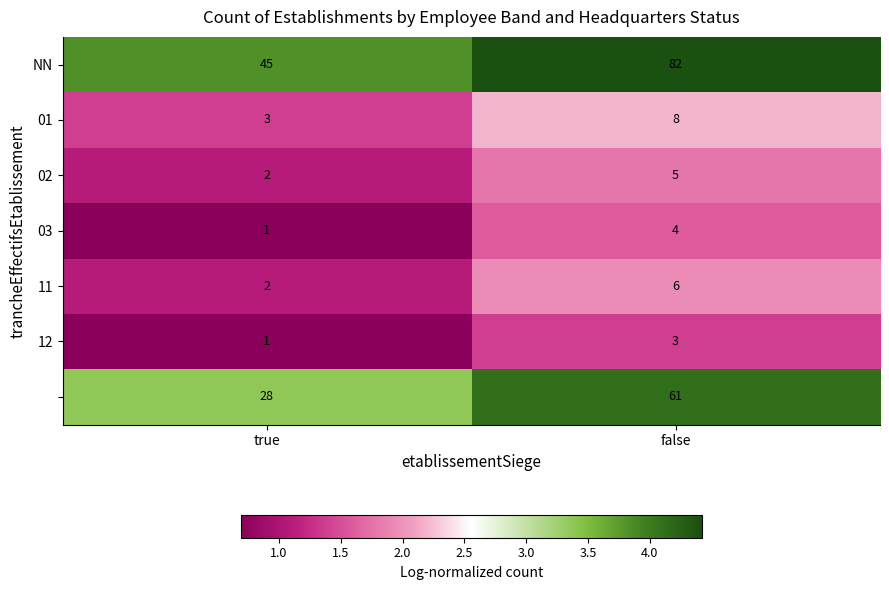

At which category is the sum across all series the highest?

false